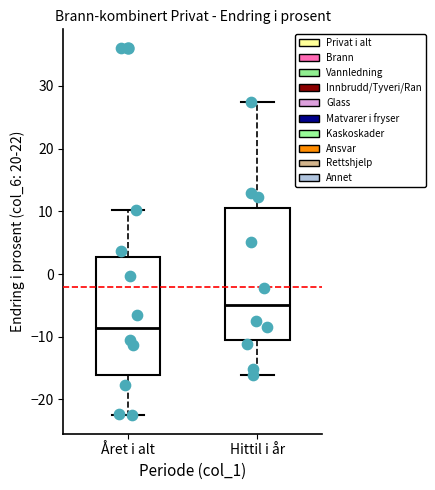

Reading left to right, transcribe this box plot: for each box, give where its median line is, the range the box spans, and where its two whiskers end, as read against the y-axis. The values are not printed on the chart, so give them approximately, as read against the axis.

Året i alt: median -9, box -16 to 3, whiskers -23 to 10
Hittil i år: median -5, box -10 to 10, whiskers -16 to 27